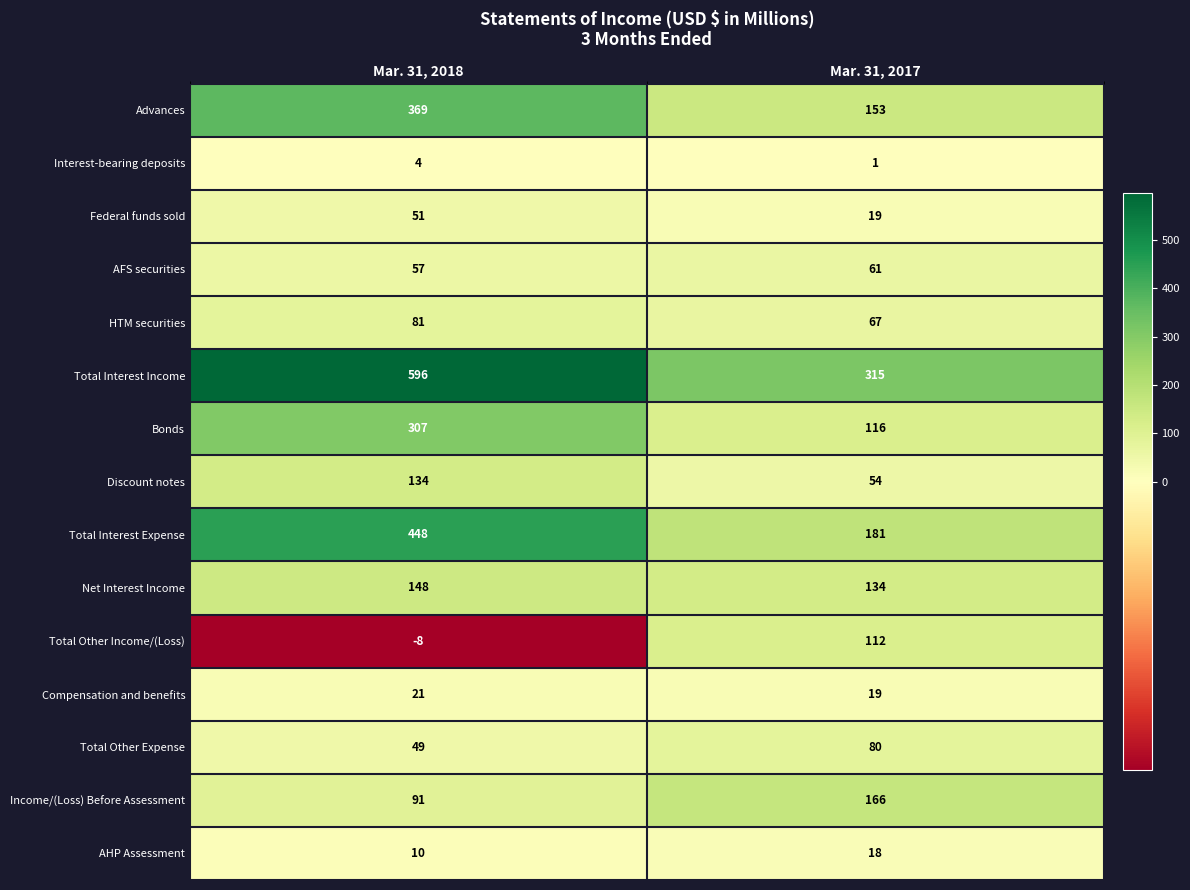

How many data points does each series have?

2